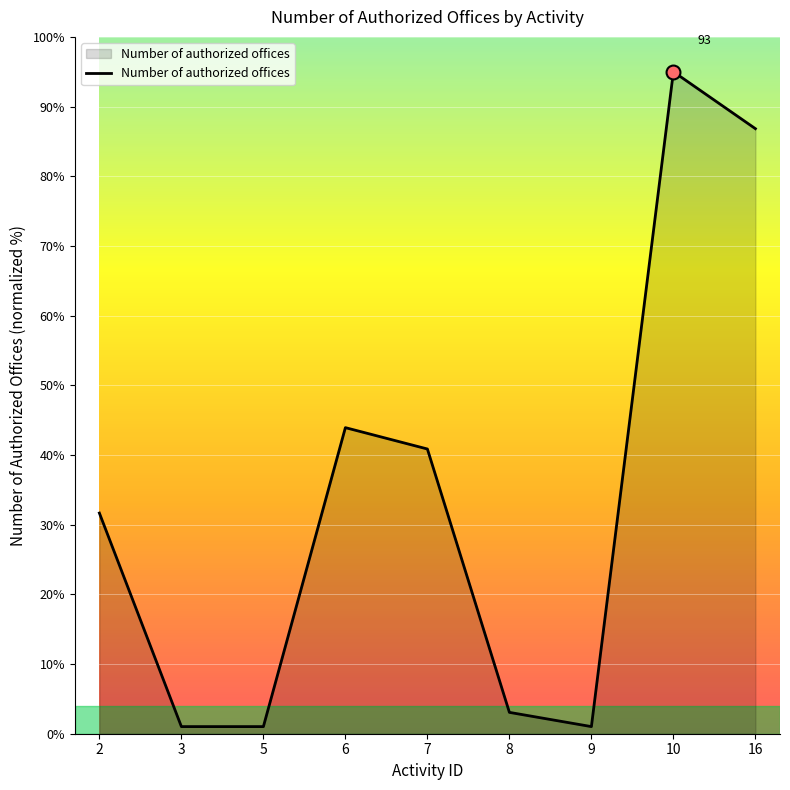

What value does the data have at 16?

86.8